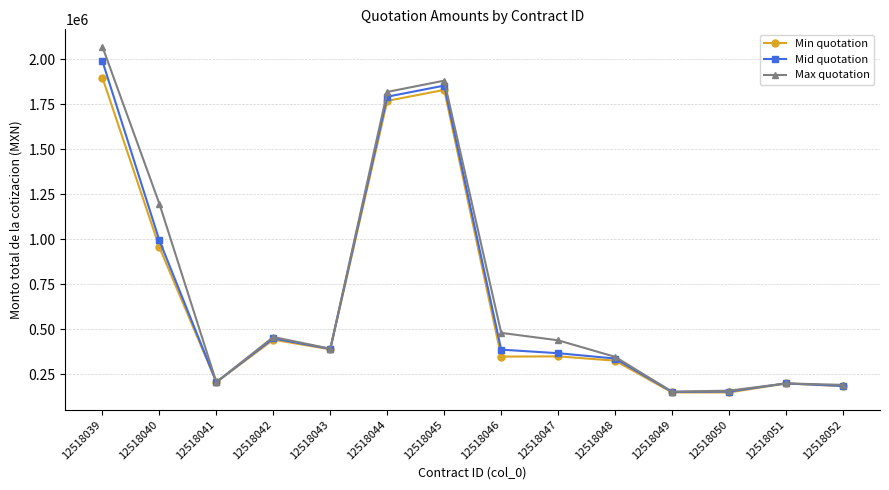

What is the maximum value shown in the chart?

2068837